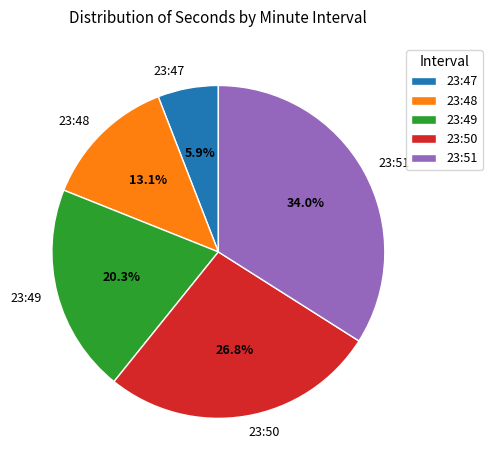

Rank the categories by value from lowest to highest.

23:47, 23:48, 23:49, 23:50, 23:51